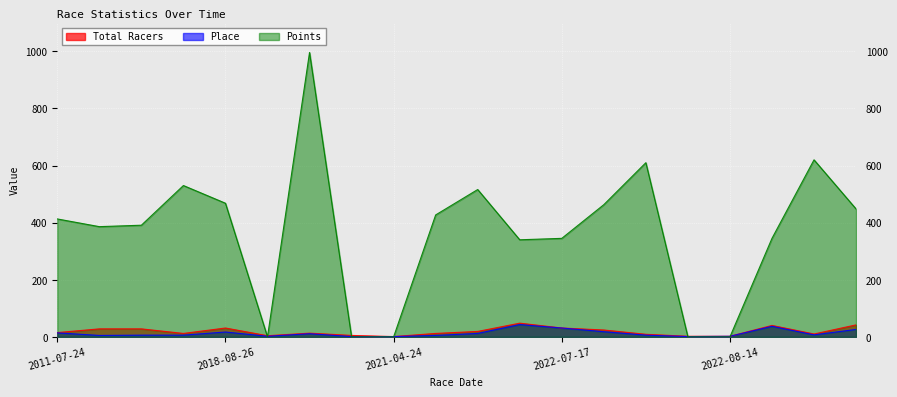

Between 2018-08-26 and 2017-06-3, which is larger?

2018-08-26